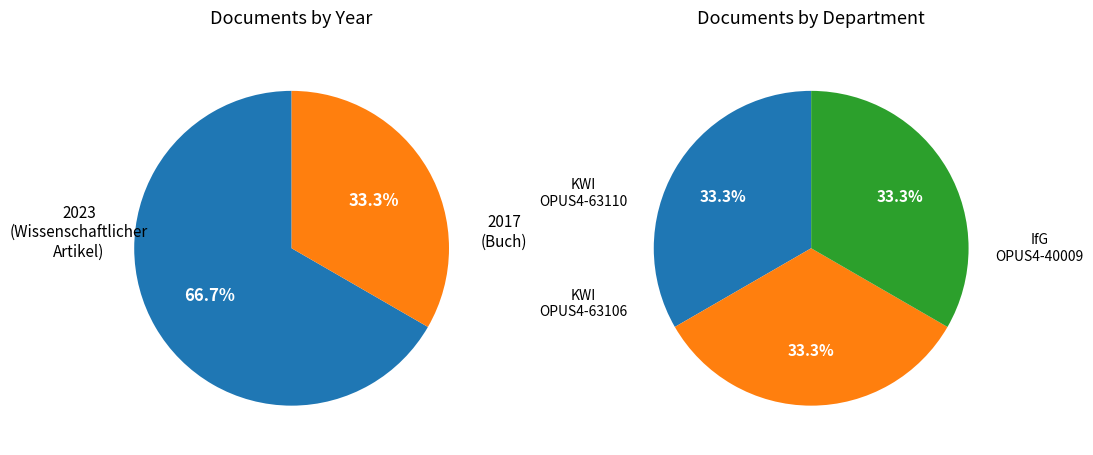

True or false: Kommunalwissenschaftliches Institut (OPUS4-63110) accounts for 46% of the total.

False